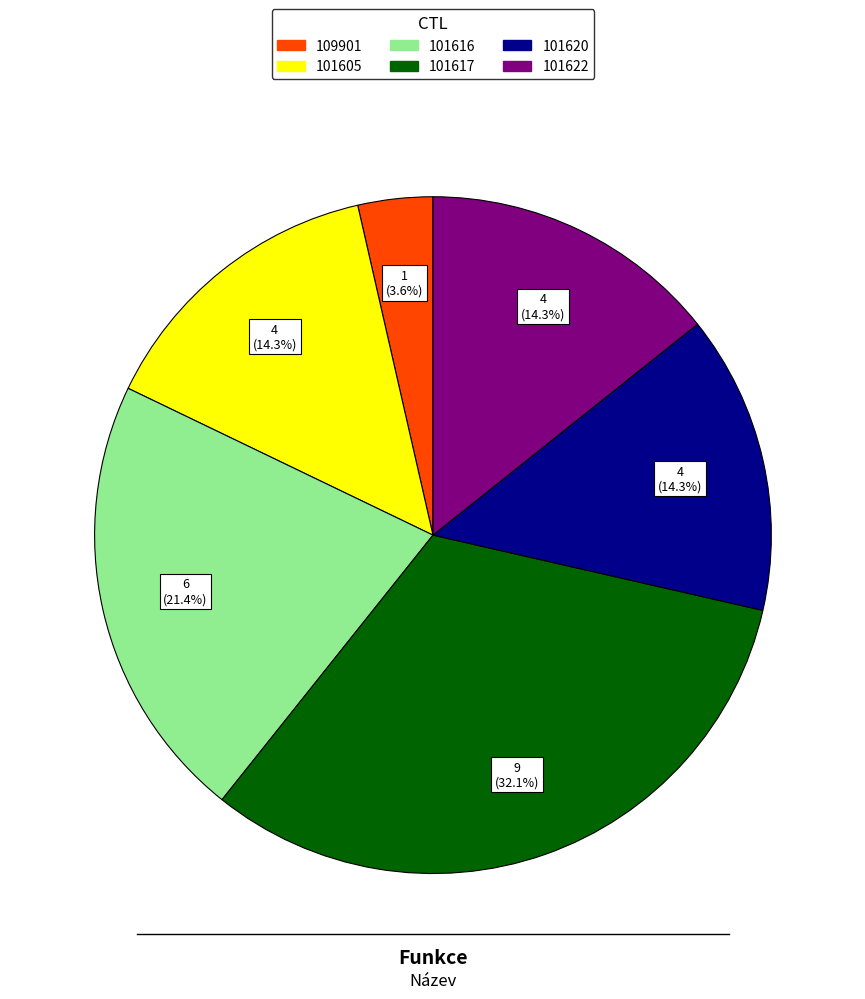

Which has a higher value, 101616 or 101620?

101616